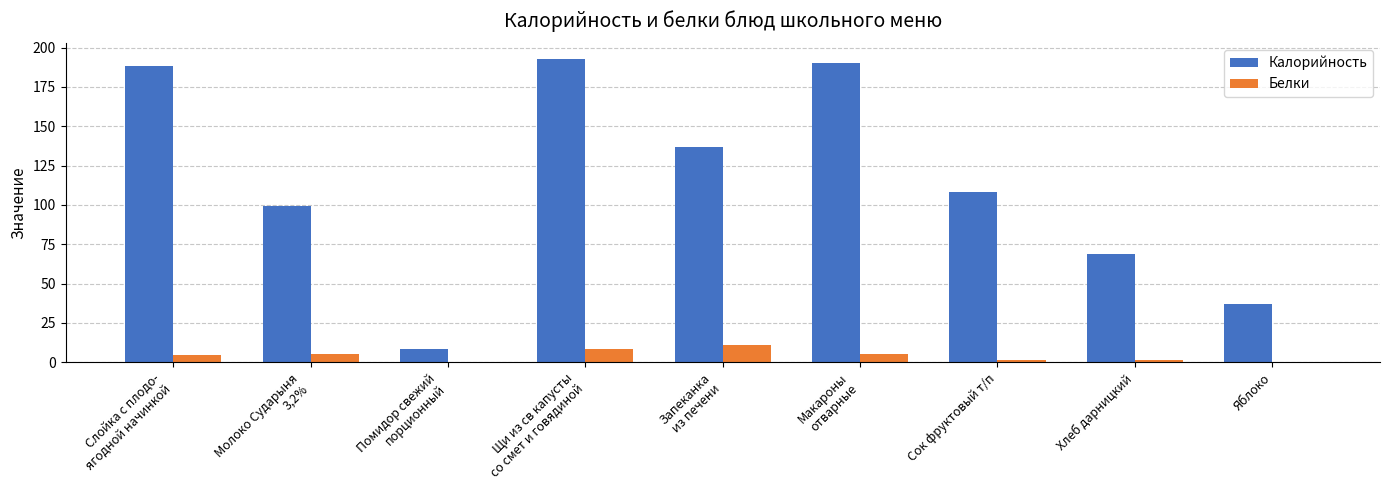

What is the sum of all Калорийность values?

1029.0